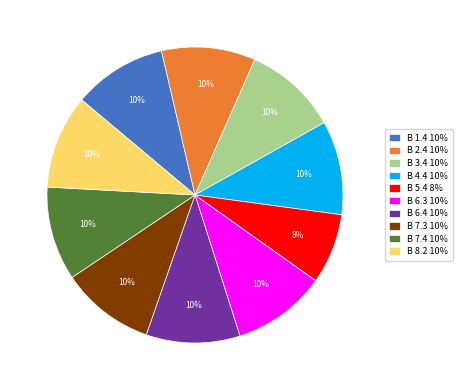

Approximately how many times larger is the value at B 7.4 10% compared to B 1.4 10%?

1.0